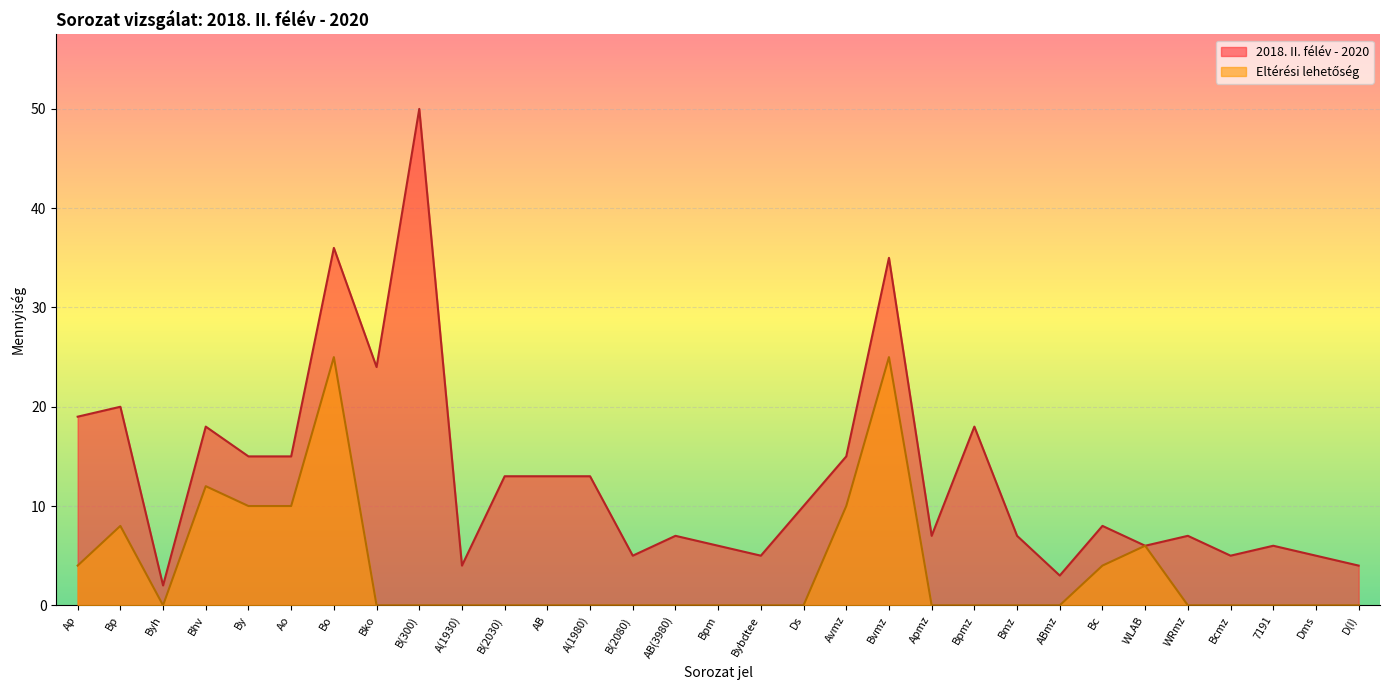

Which has a higher value, Bp or Bvmz?

Bvmz